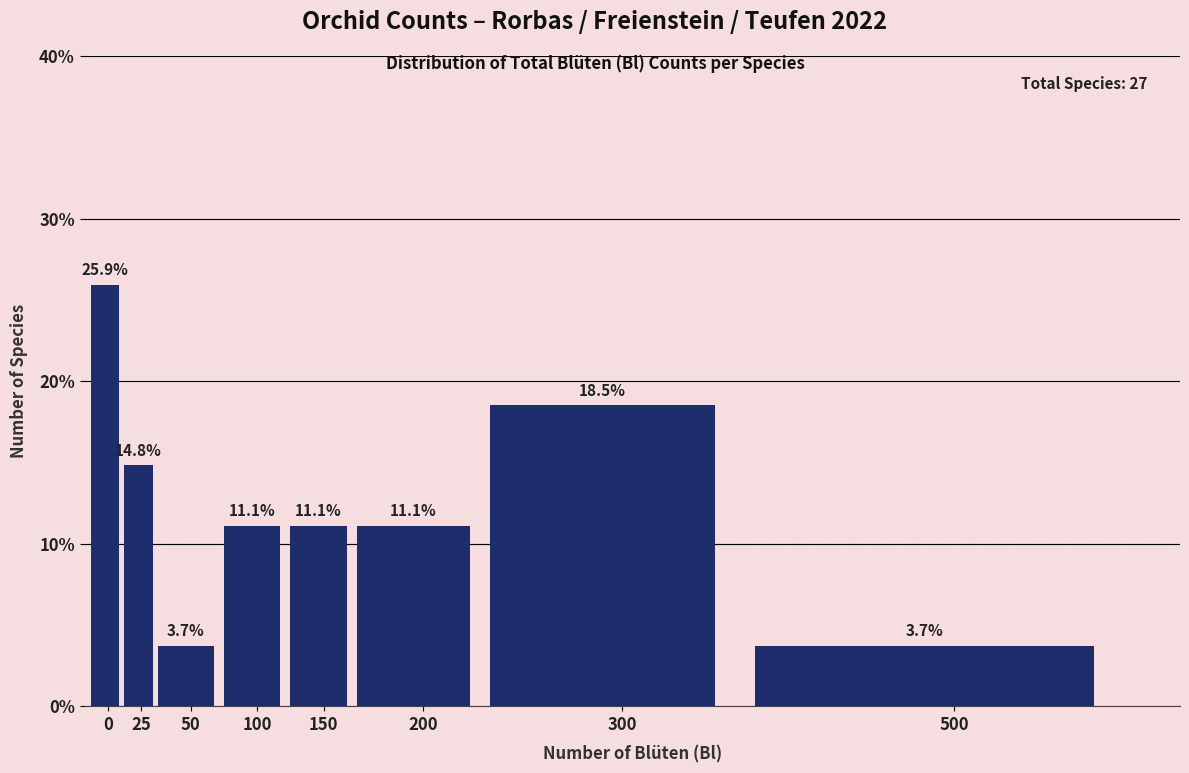

Reading left to right, transcribe all the data shown in this chart.

25.9	14.8	3.7	11.1	11.1	11.1	18.5	3.7